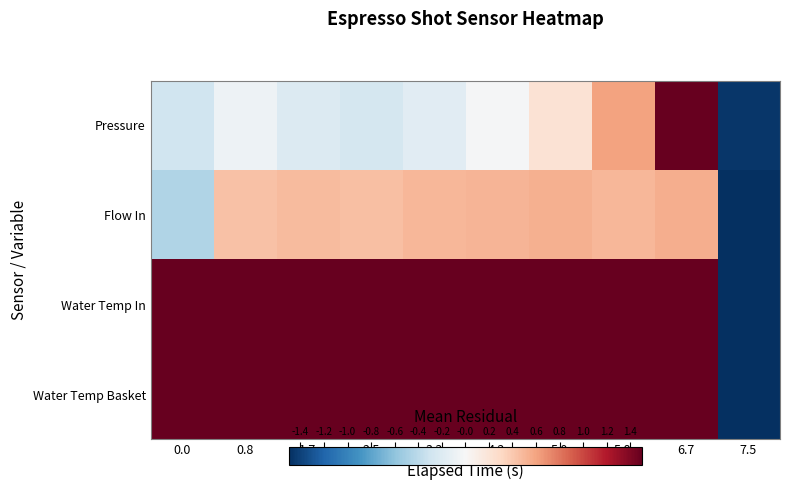

Reading left to right, transcribe all the data shown in this chart.

Pressure: 0.0=-0.3	0.8=-0.1	1.7=-0.2	2.5=-0.3	3.3=-0.2	4.2=-0.0	5.0=0.2	5.8=0.6	6.7=1.7	7.5=-1.5
Flow In: 0.0=-0.4	0.8=0.4	1.7=0.5	2.5=0.5	3.3=0.5	4.2=0.5	5.0=0.5	5.8=0.5	6.7=0.5	7.5=-3.5
Water Temp In: 0.0=7.8	0.8=9.1	1.7=10.0	2.5=10.0	3.3=9.7	4.2=9.5	5.0=9.1	5.8=8.7	6.7=8.3	7.5=-82.3
Water Temp Basket: 0.0=8.5	0.8=8.2	1.7=8.1	2.5=8.3	3.3=8.8	4.2=9.3	5.0=9.6	5.8=9.8	6.7=9.9	7.5=-80.5